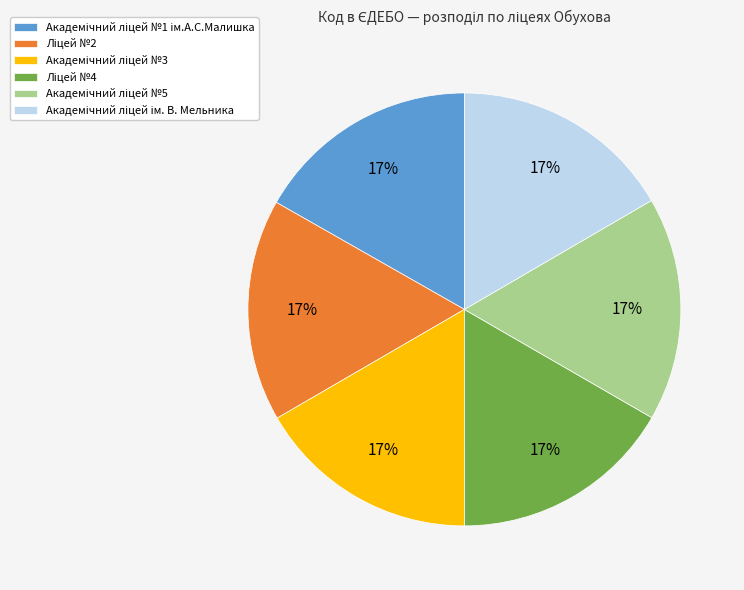

Is there a majority slice in this chart?

No